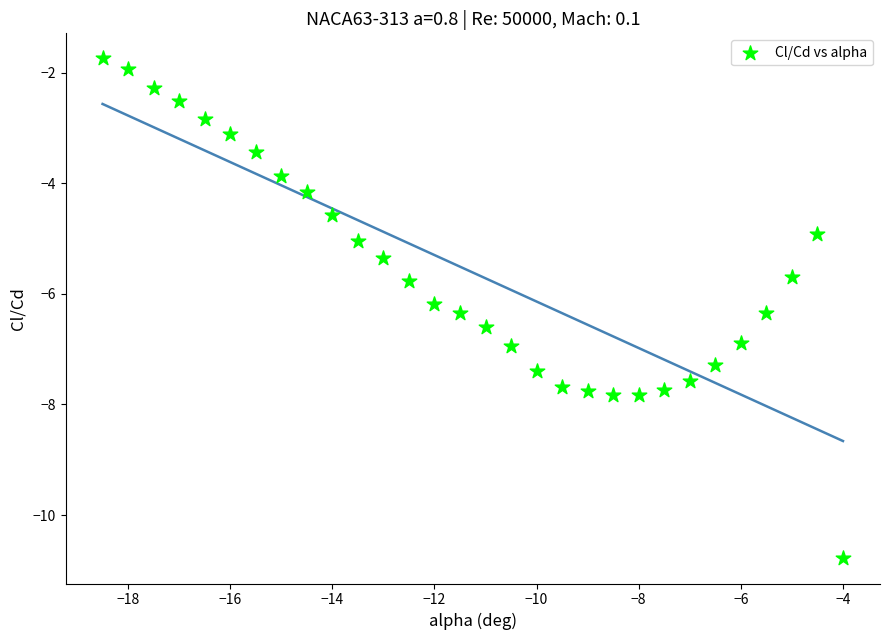

What is the range of Y values (max minus min)?

9.0